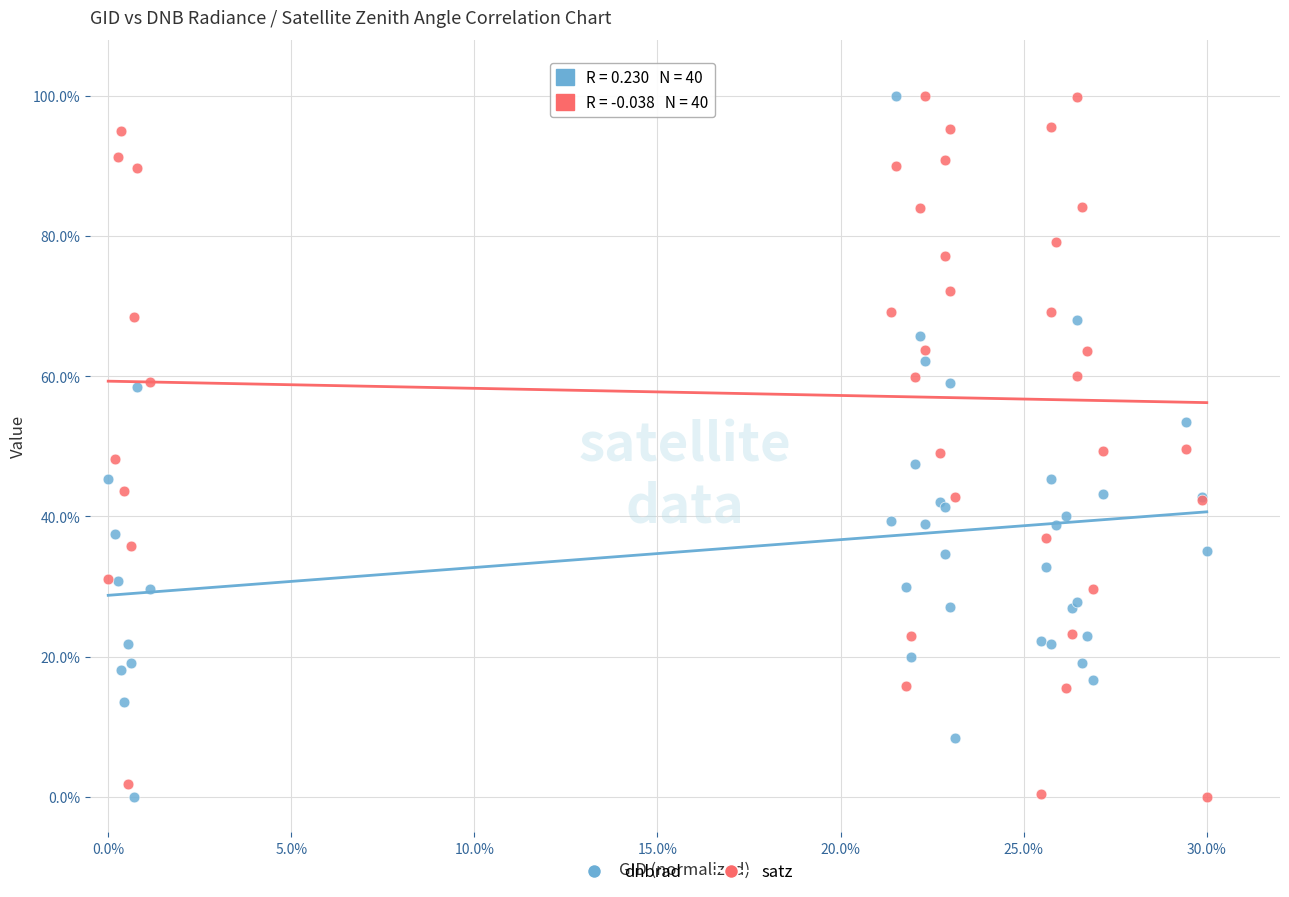

What is the X range (max minus min) for the scatter plot?

30.0